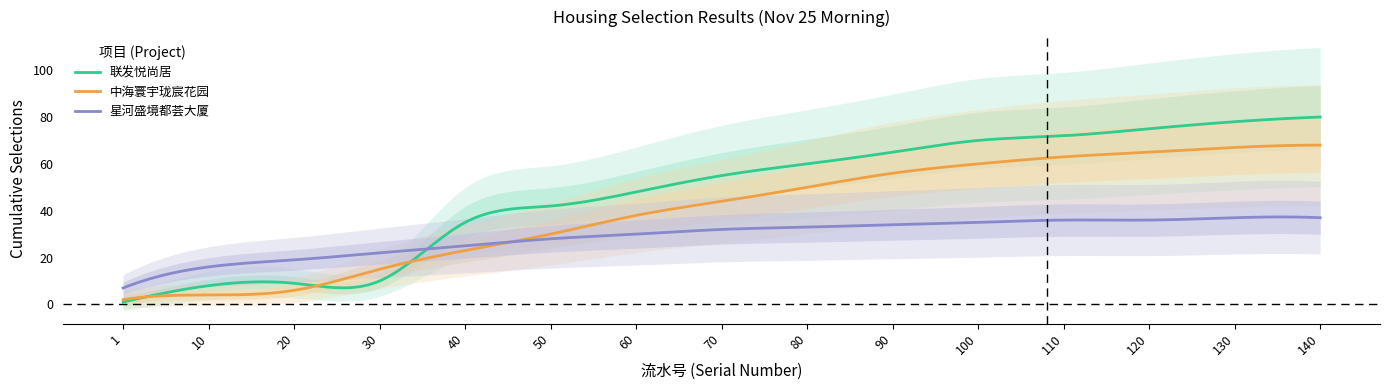

Between which two adjacent categories do 联发悦尚居 and 中海寰宇珑宸花园 first intersect?

1 and 10